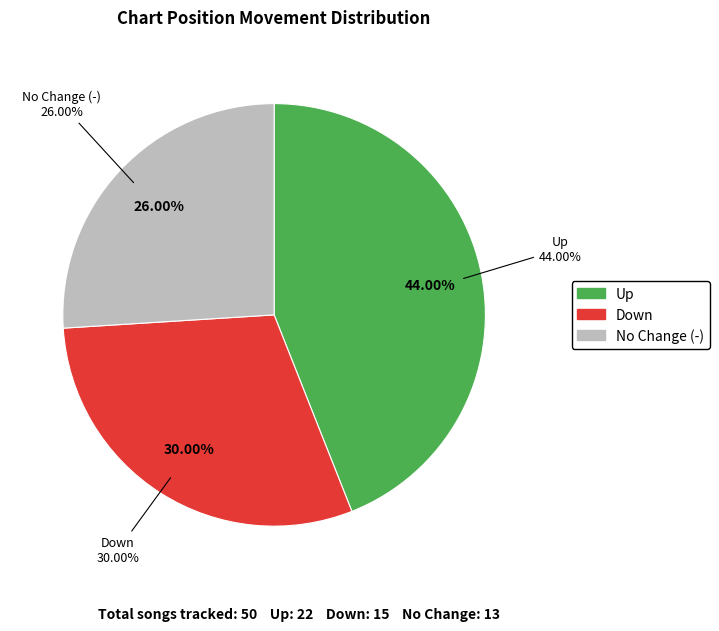

How many slices are in this pie chart?

3